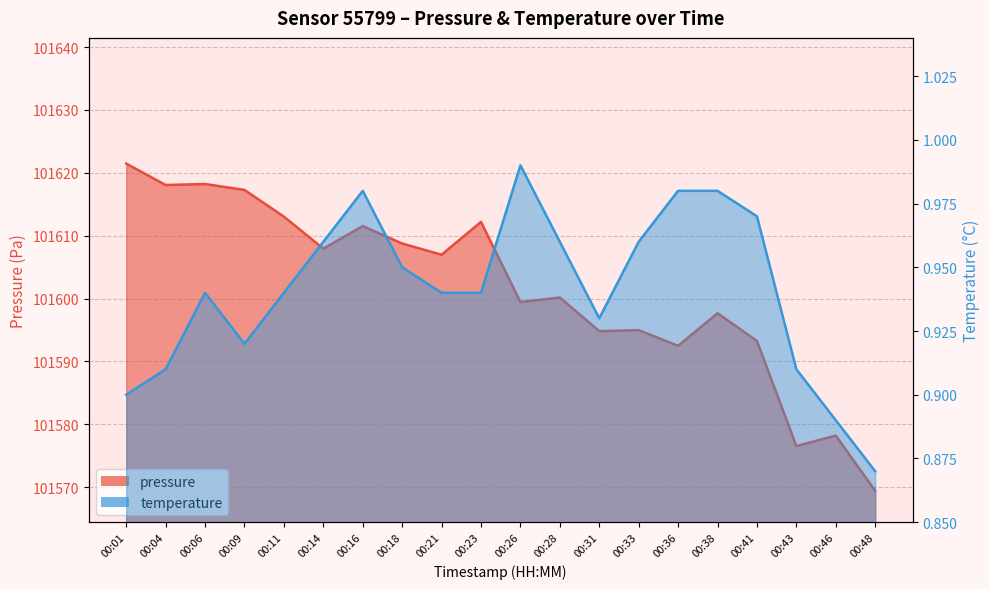

Which has a higher value, 00:16 or 00:33?

00:16